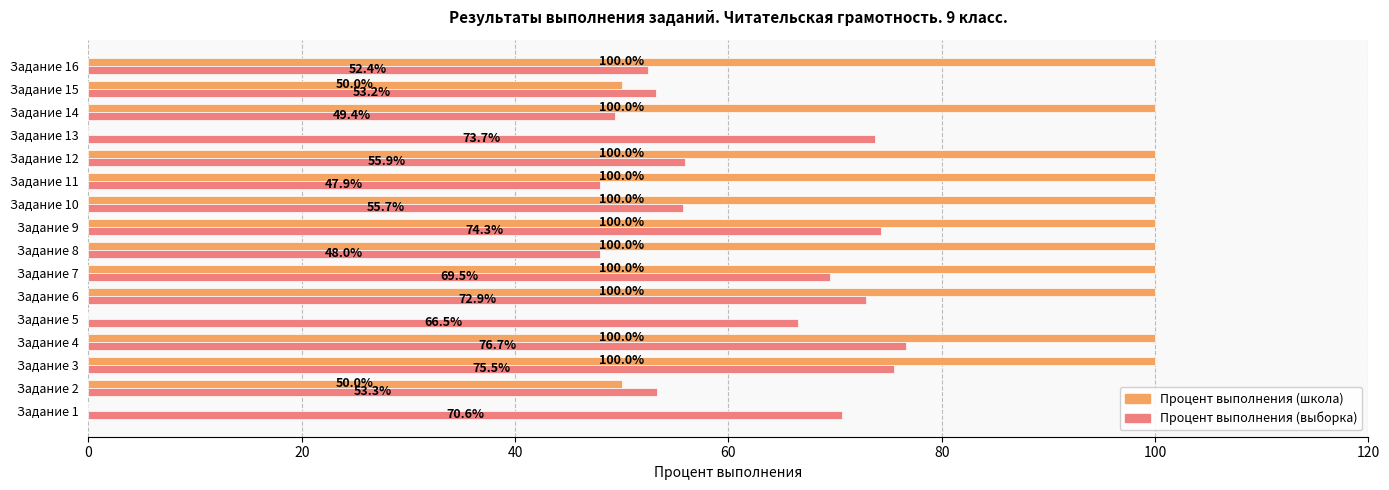

How many categories are shown in the chart?

16